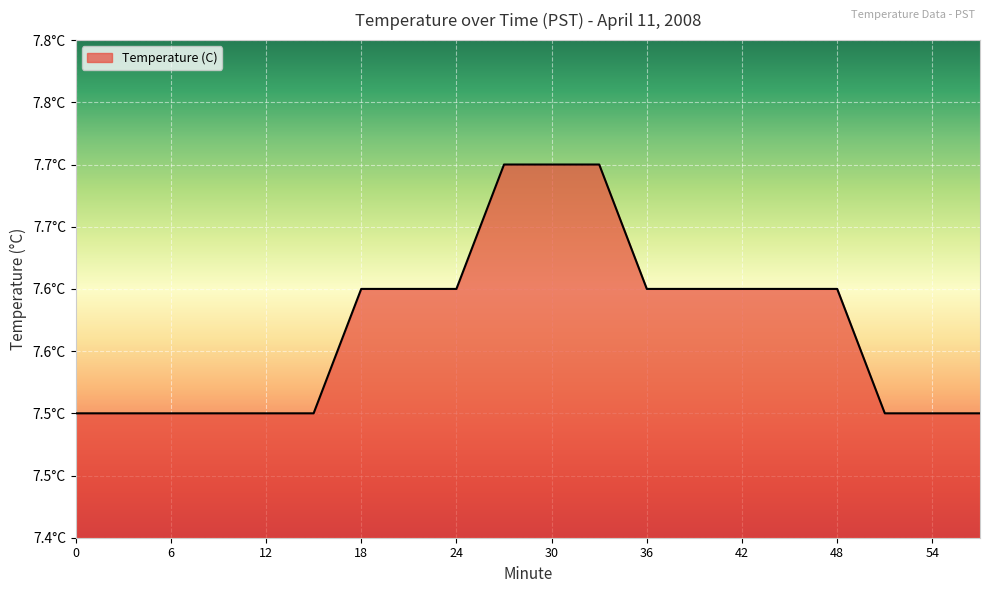

Reading left to right, list all the values displayed in this chart.

7.5	7.5	7.5	7.5	7.5	7.5	7.6	7.6	7.6	7.7	7.7	7.7	7.6	7.6	7.6	7.6	7.6	7.5	7.5	7.5